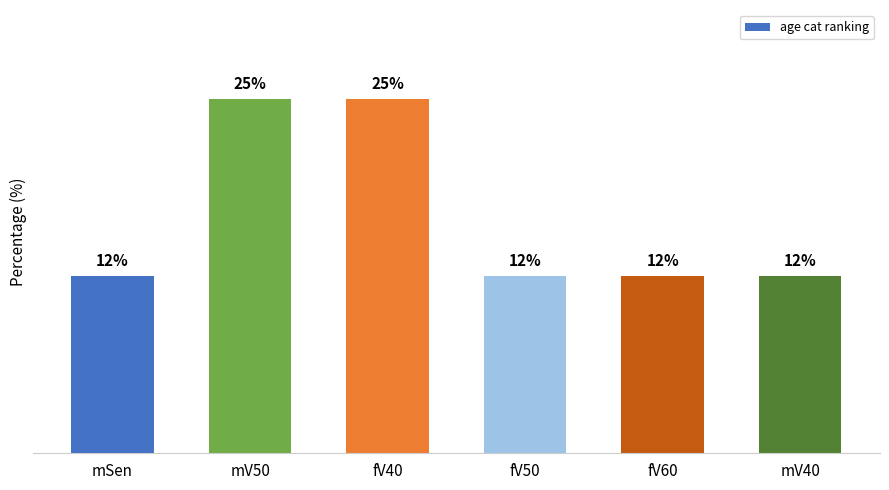

Reading left to right, list all the values displayed in this chart.

12.5	25.0	25.0	12.5	12.5	12.5